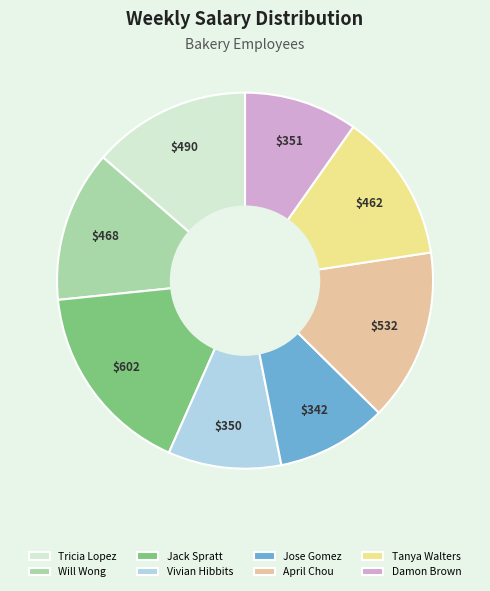

Which has a higher value, Jack Spratt or April Chou?

Jack Spratt